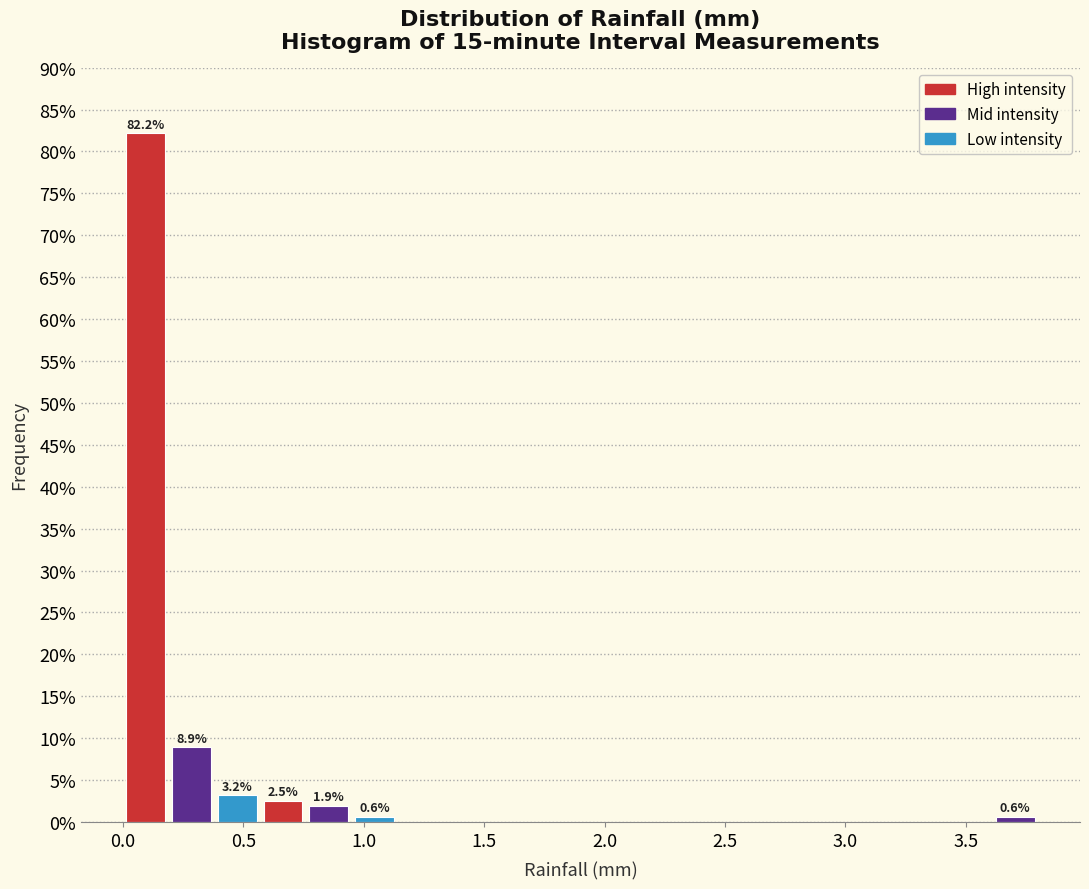

Around what value on the x-axis is the tallest bar? Give the approximate position of its centre, as read against the axis.

0.10